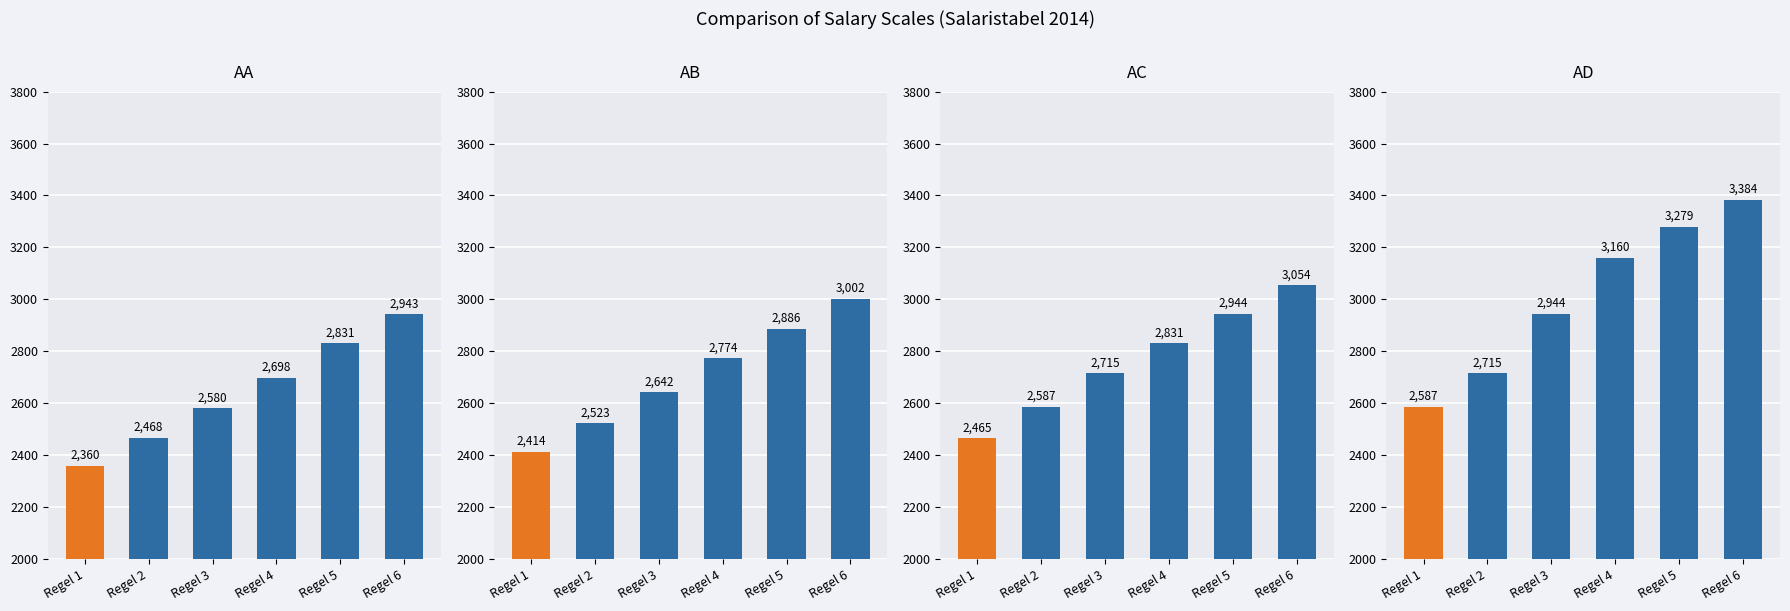

Read the AB value at Regel 2.

2523